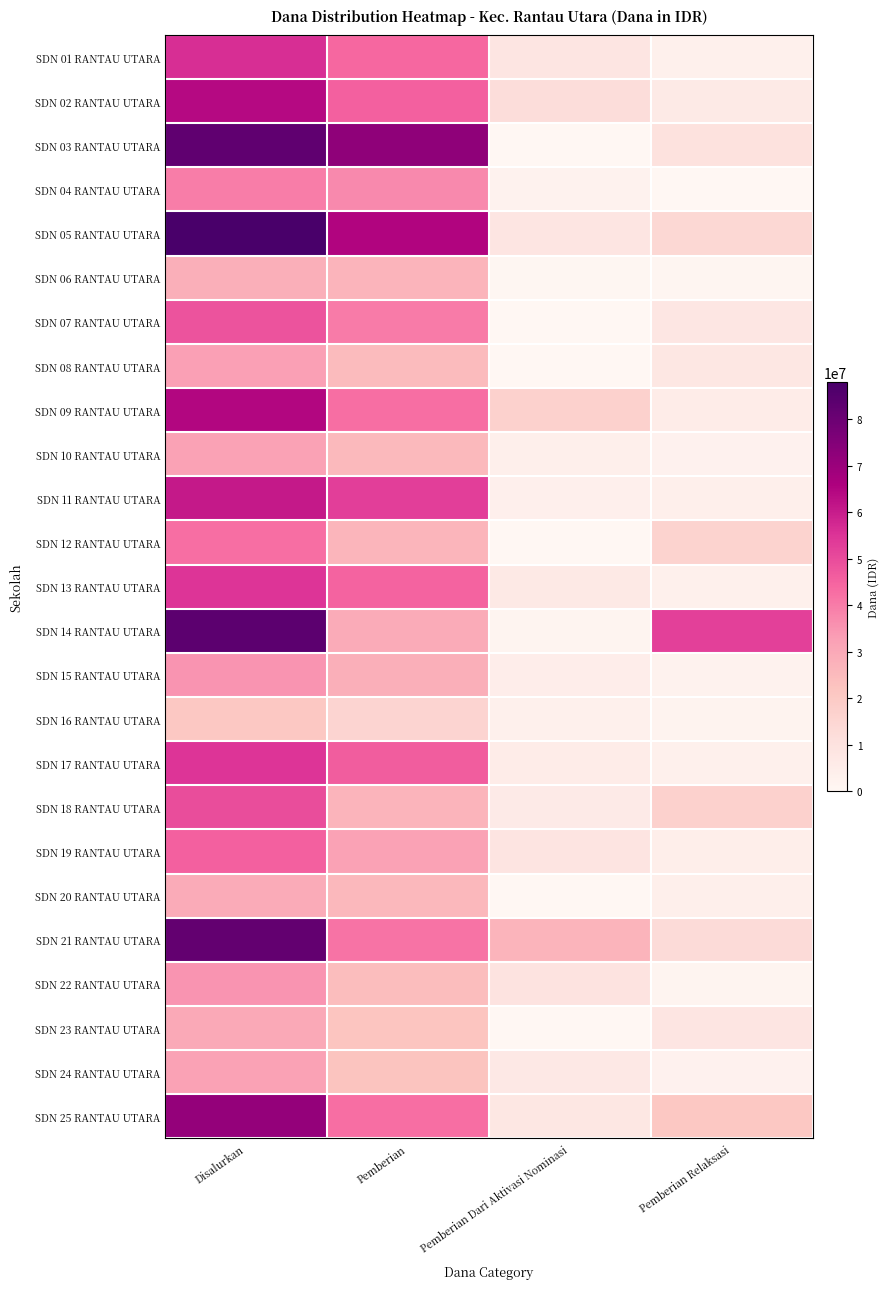

At which label is SDN 16 RANTAU UTARA closest to 11250000?

Pemberian